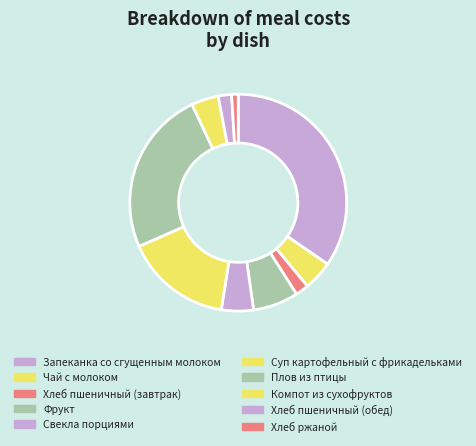

Is it true that Хлеб ржаной is 1% of the pie?

True